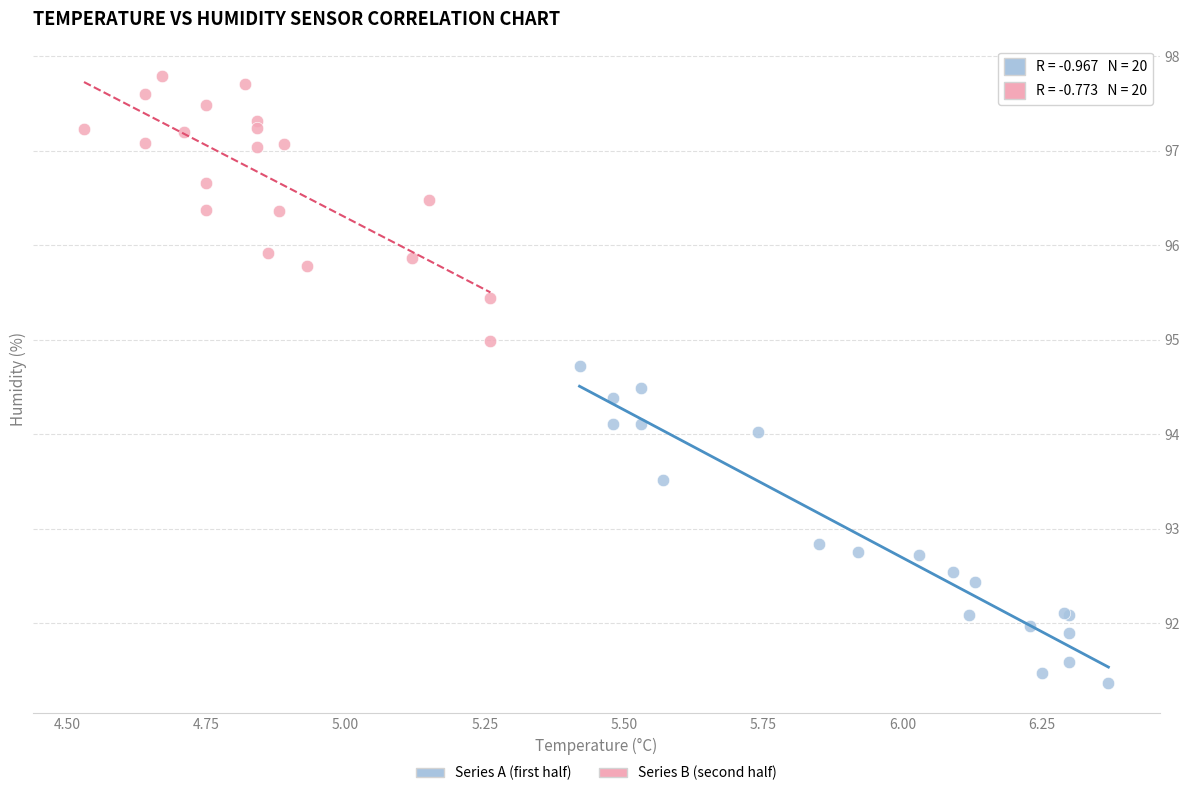

Which series has the widest spread of Y values?

Series A (first half)